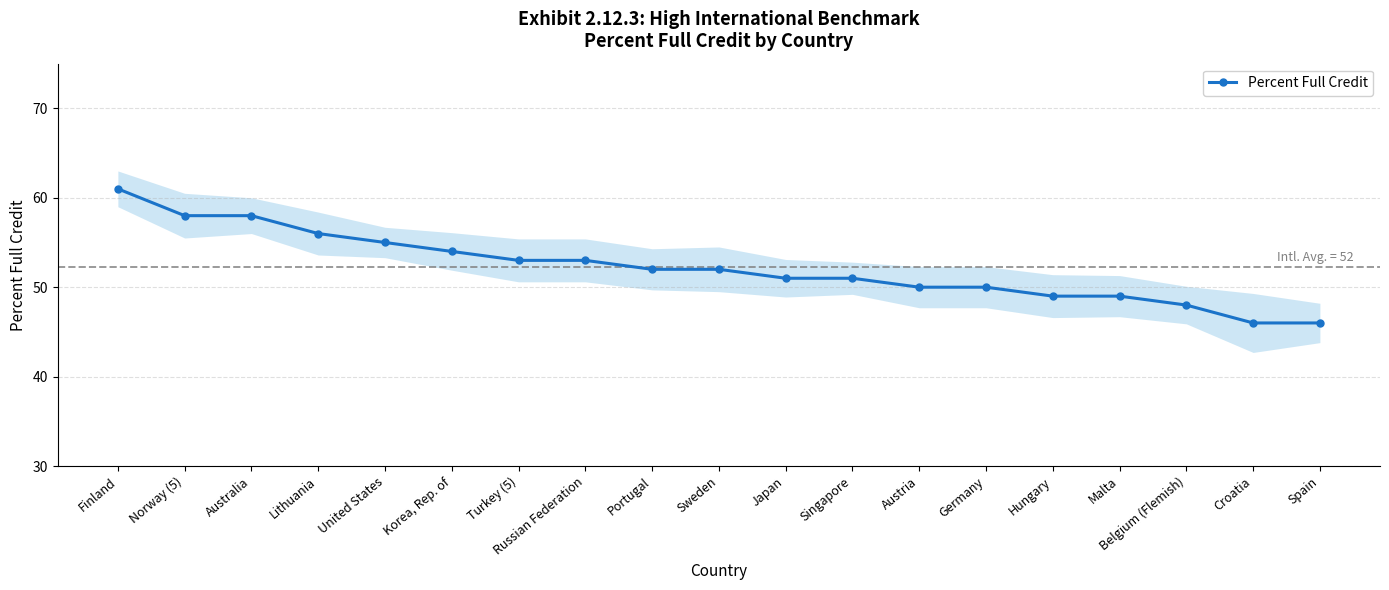

What is the change in value from Lithuania to Singapore?

-5